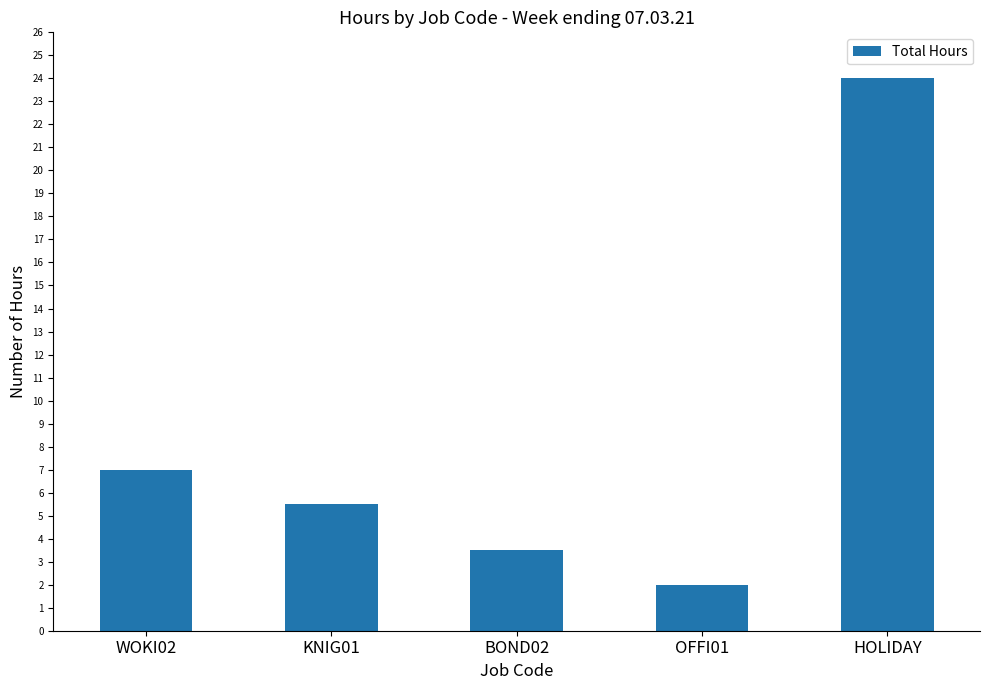

How many bars are there in total?

5